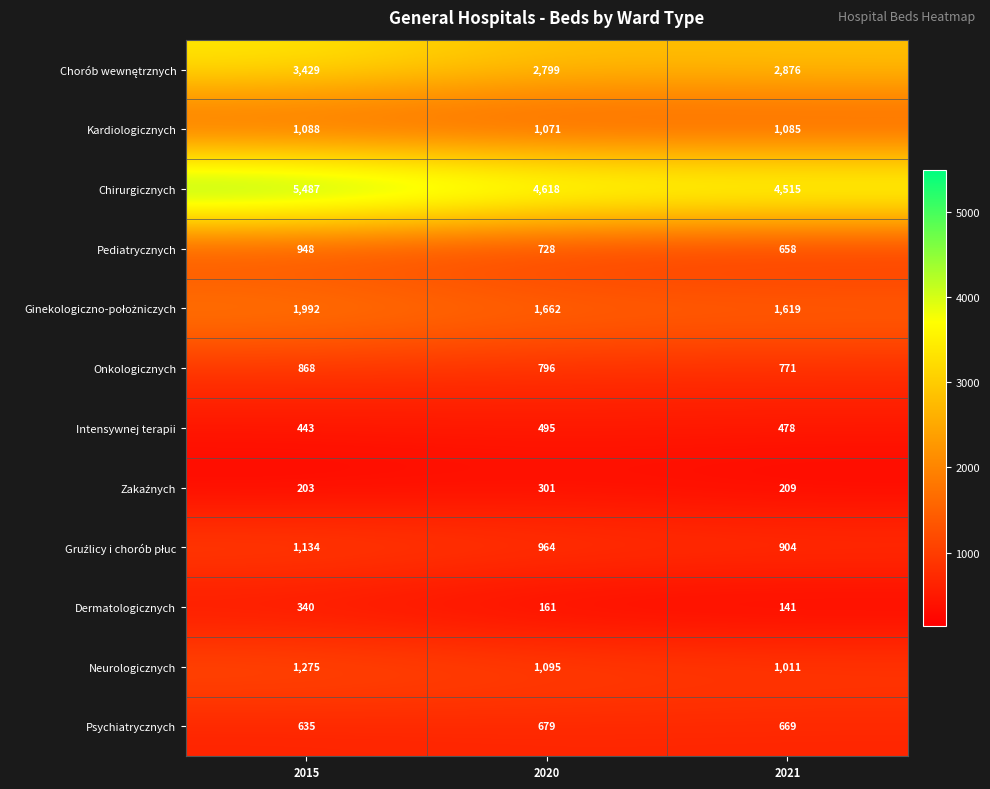

How many data points does each series have?

3